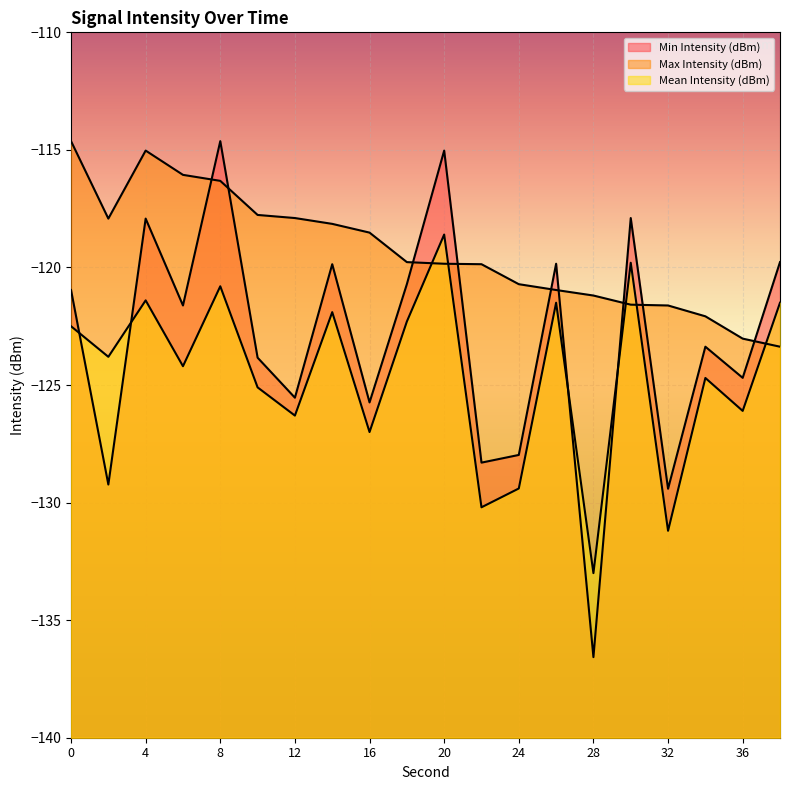

What is the value of the Min Intensity (dBm) point at the 11th from the left?

-115.0